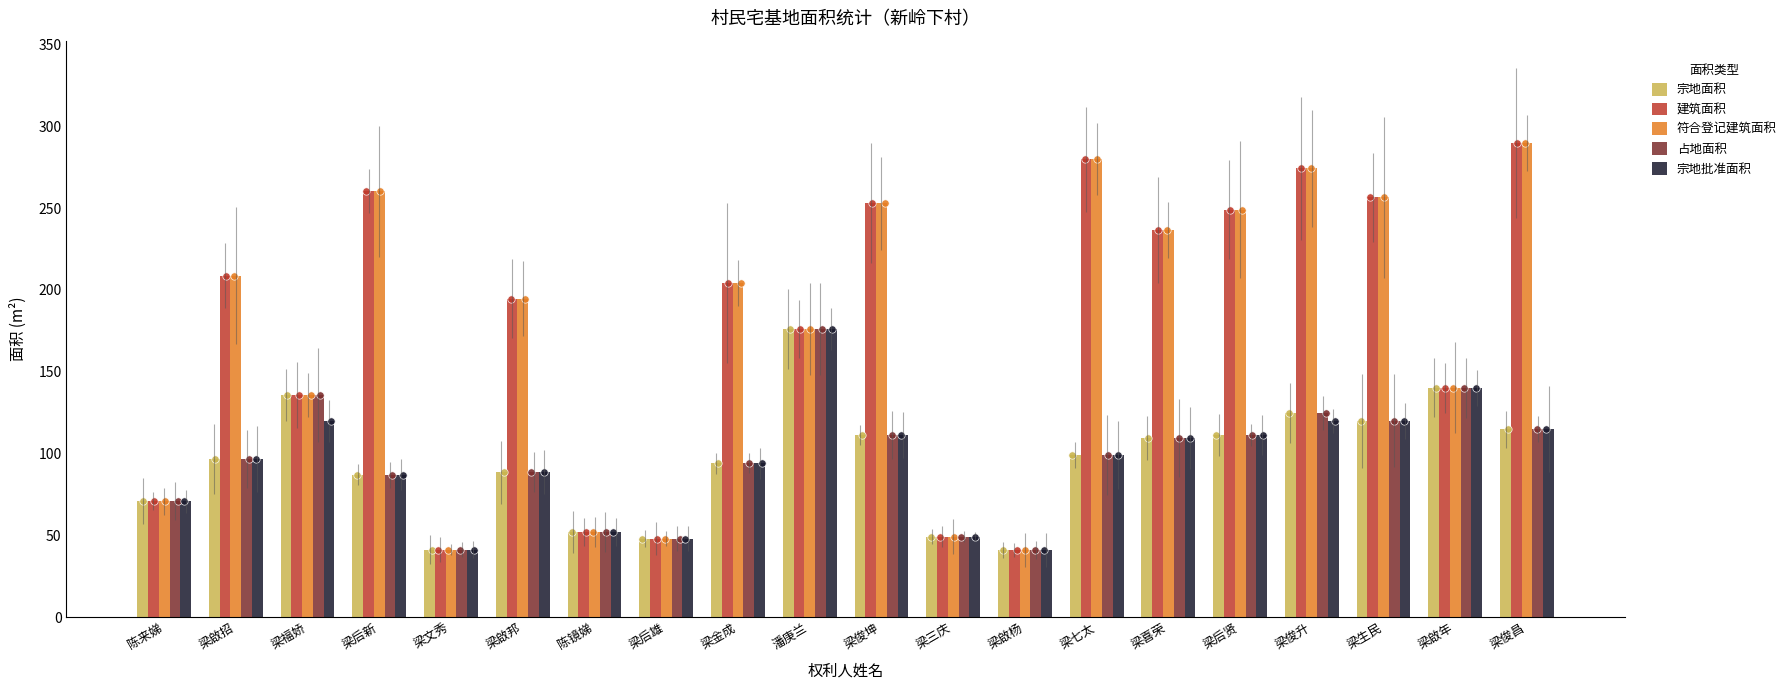

What are all the series names shown in the legend?

宗地面积, 建筑面积, 符合登记建筑面积, 占地面积, 宗地批准面积